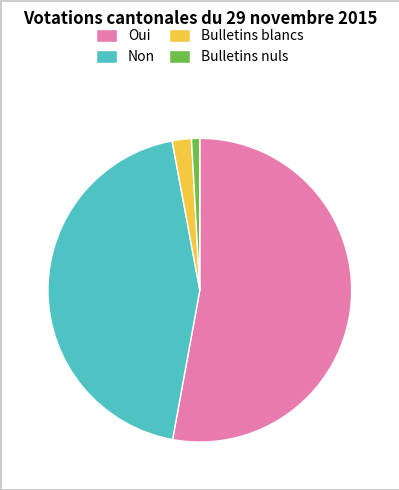

How many slices are in this pie chart?

4